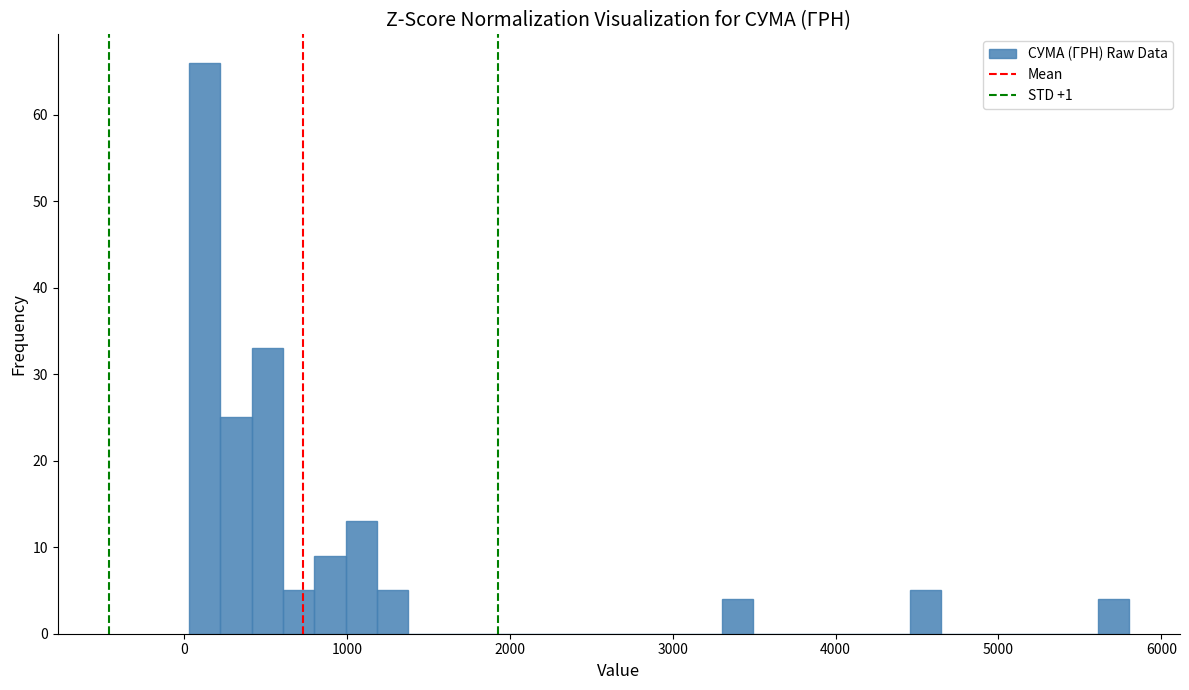

Read against the x-axis, roughly where is the centre of the tallest bar?

100